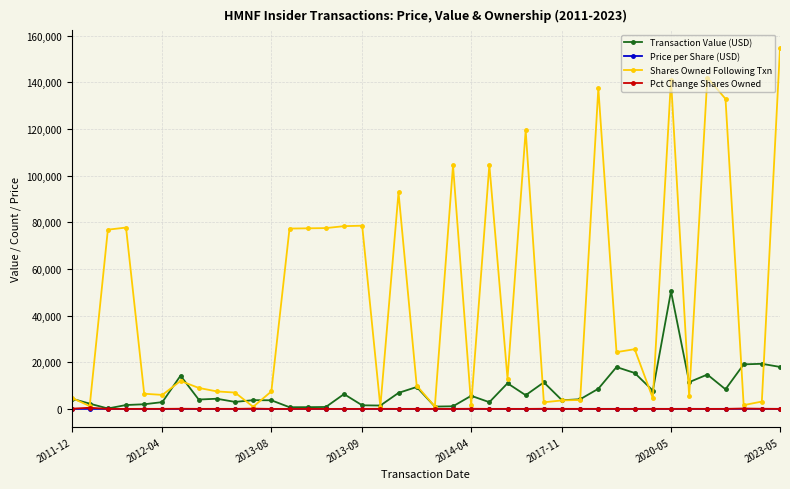

At which category does the chart reach its peak across all series?

2023-05